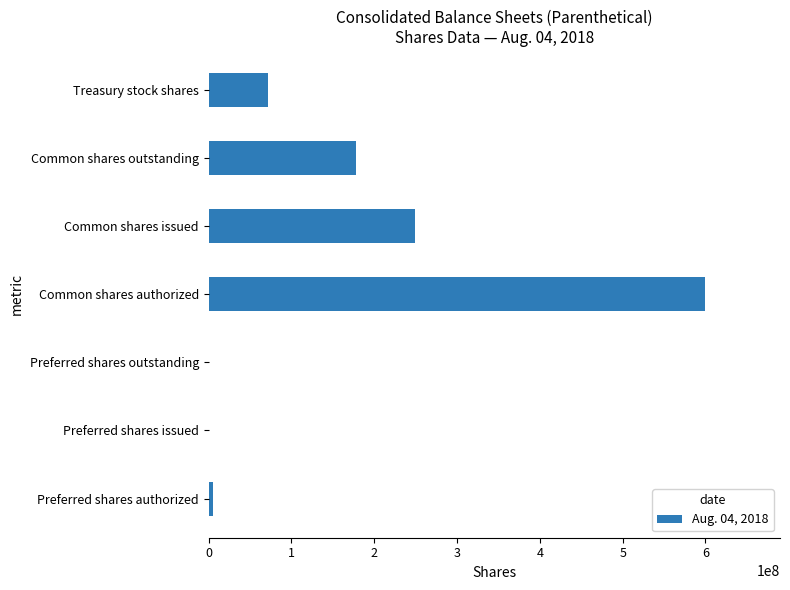

At which label is the value closest to 300000000?

Common shares issued